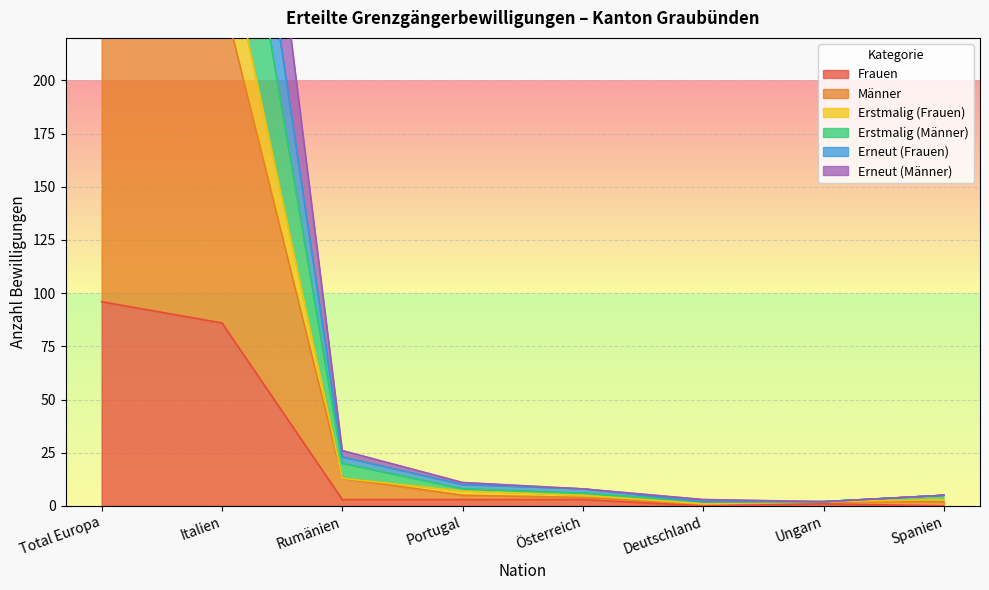

What is the difference between the maximum and minimum values in the Frauen series?

96